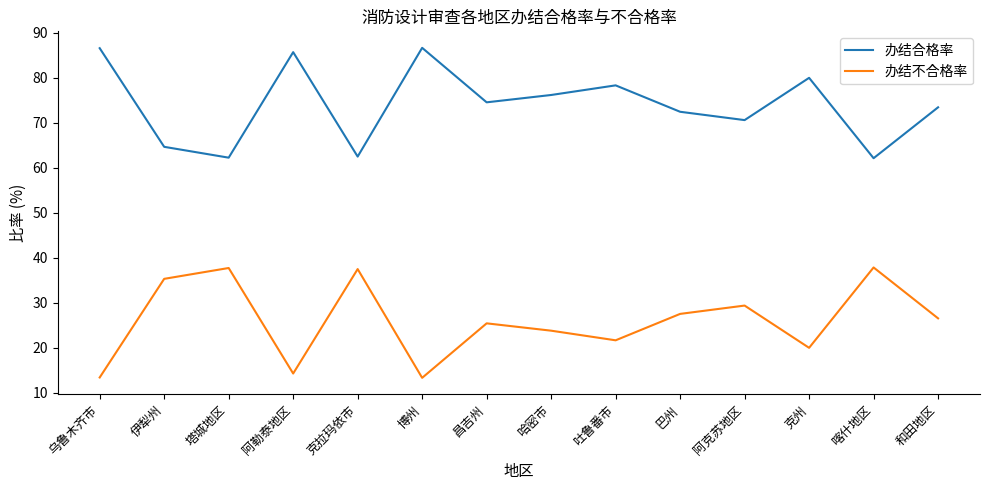

True or false: 办结合格率 has more than 0 points higher than both neighbors.

True